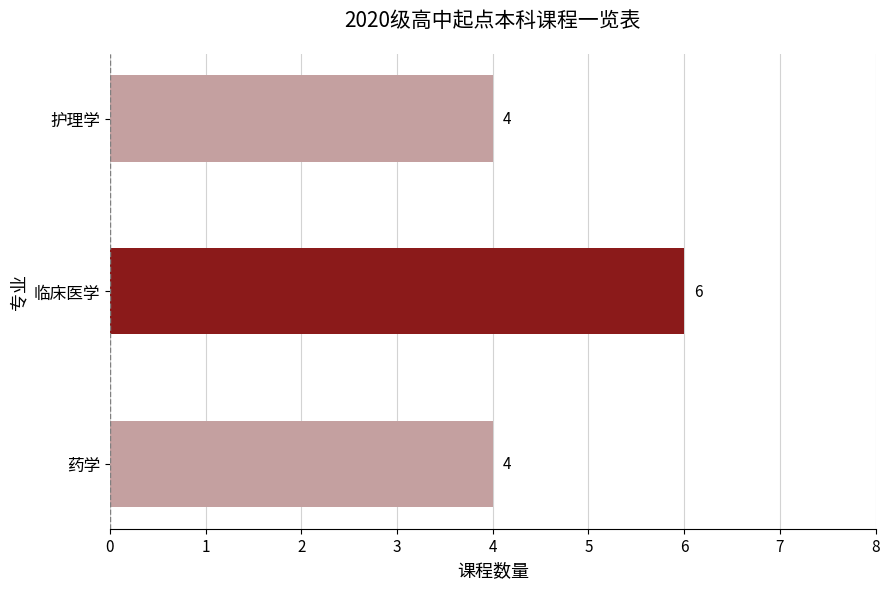

What is the maximum value shown in the chart?

6